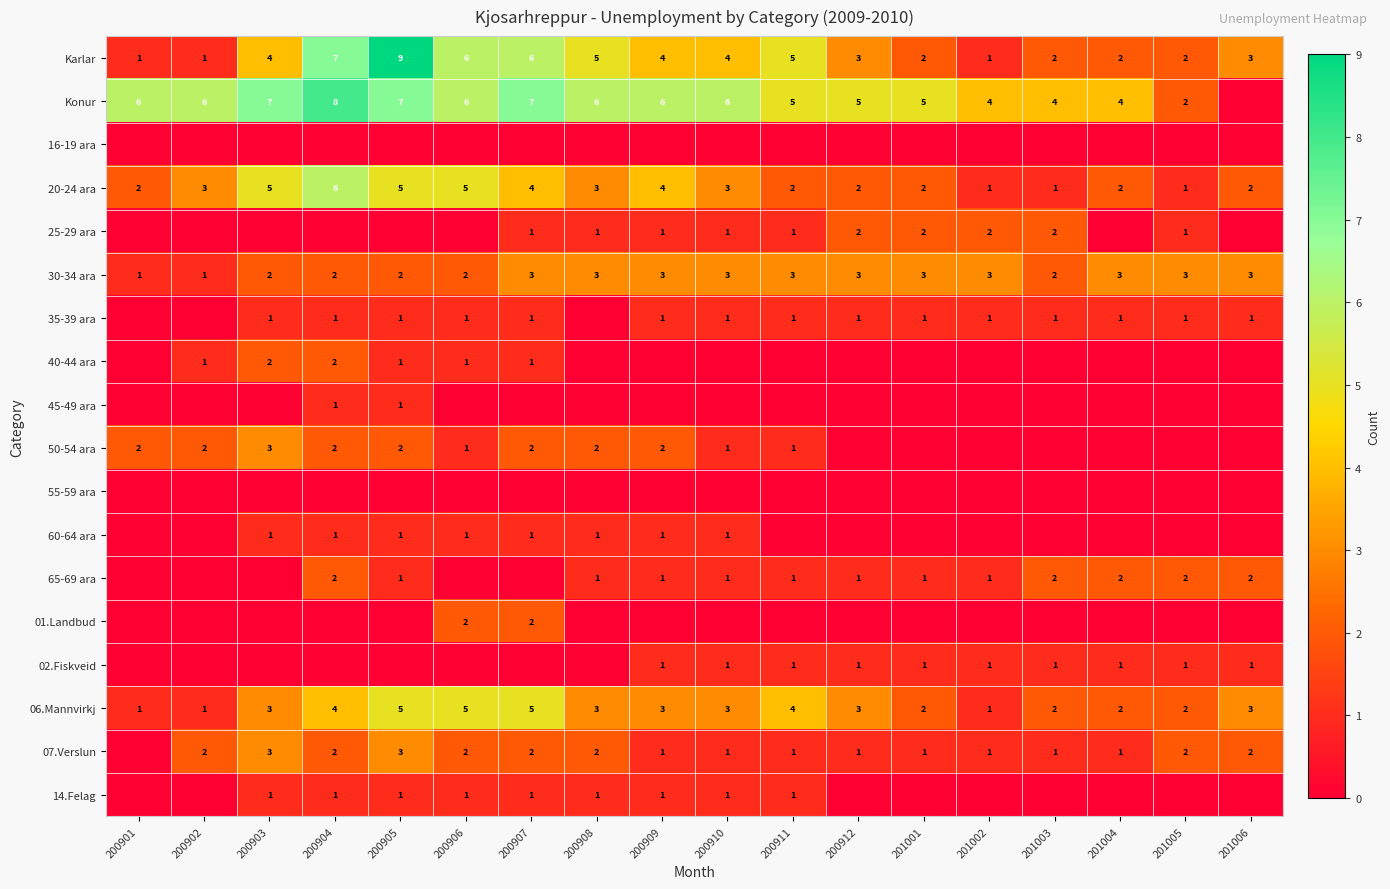

What is the total value across all series at 200906?

33